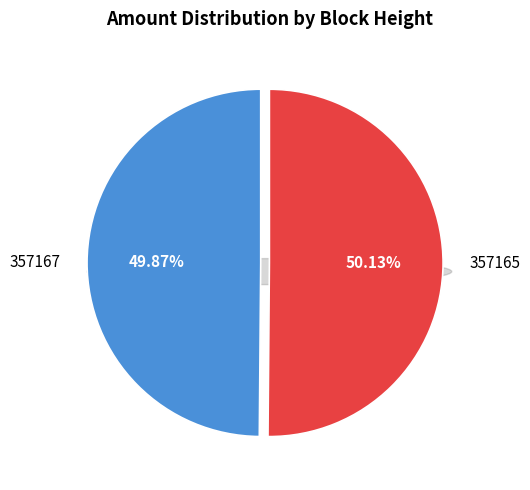

Rank the categories by value from lowest to highest.

357167, 357165